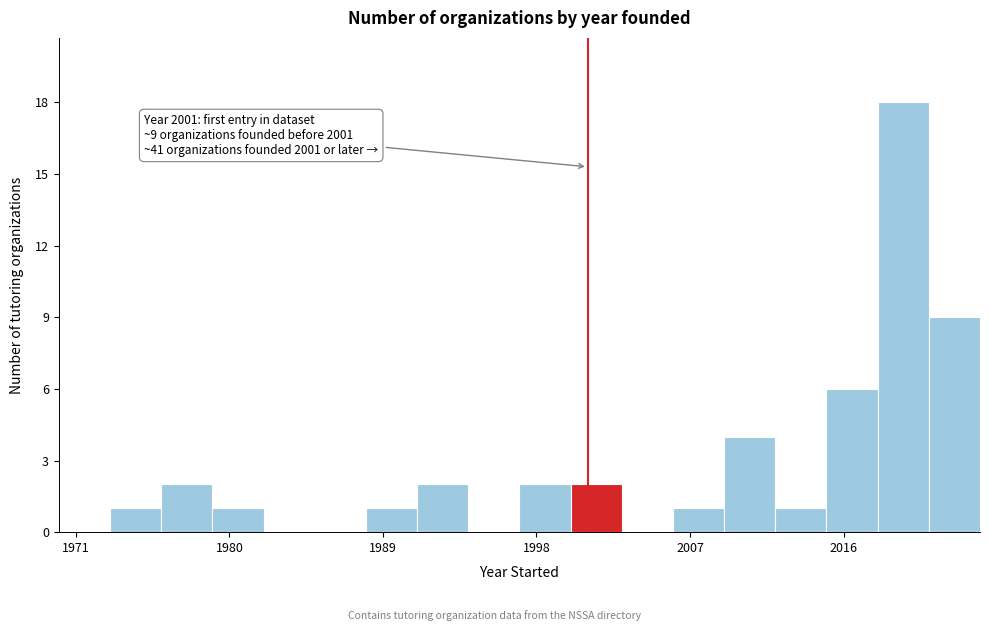

Around what value on the x-axis is the tallest bar? Give the approximate position of its centre, as read against the axis.

2020